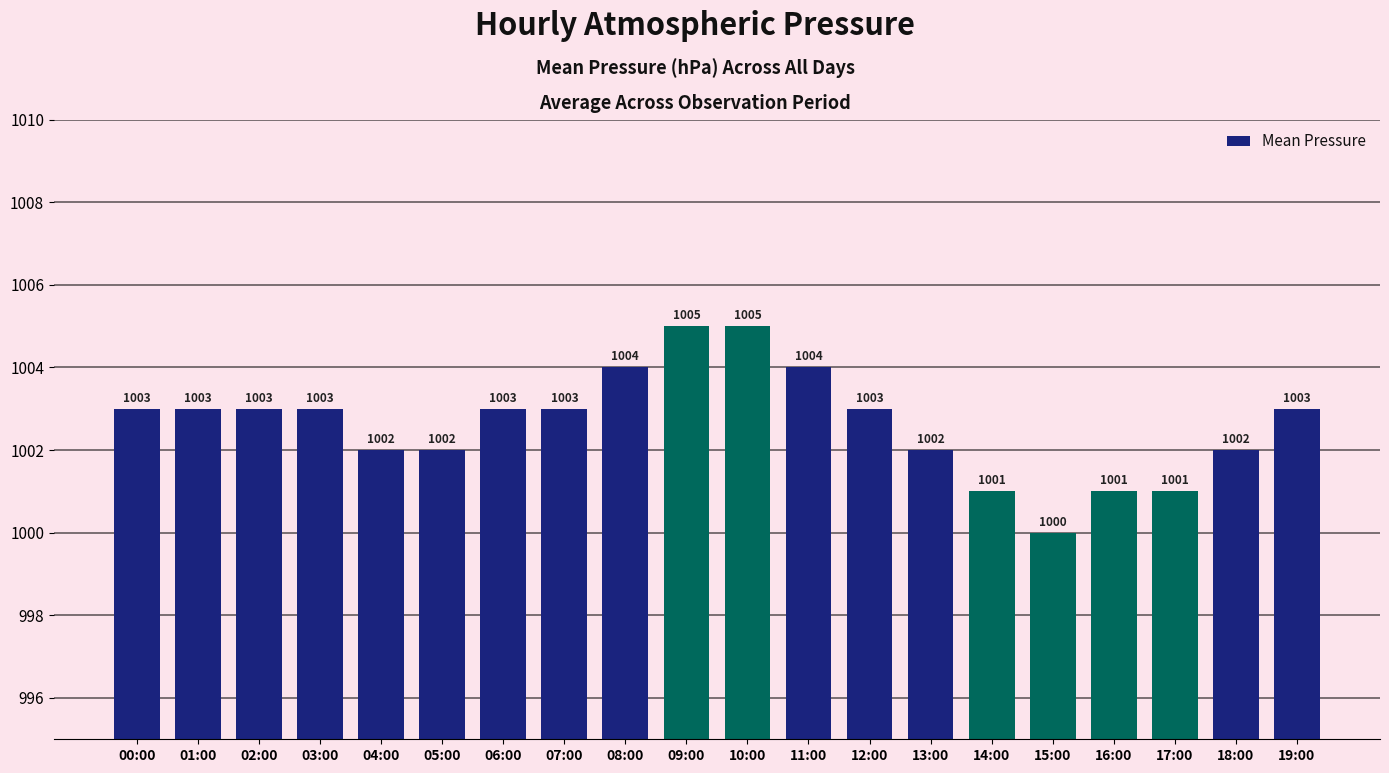

What is the change in value from 10:00 to 14:00?

-4